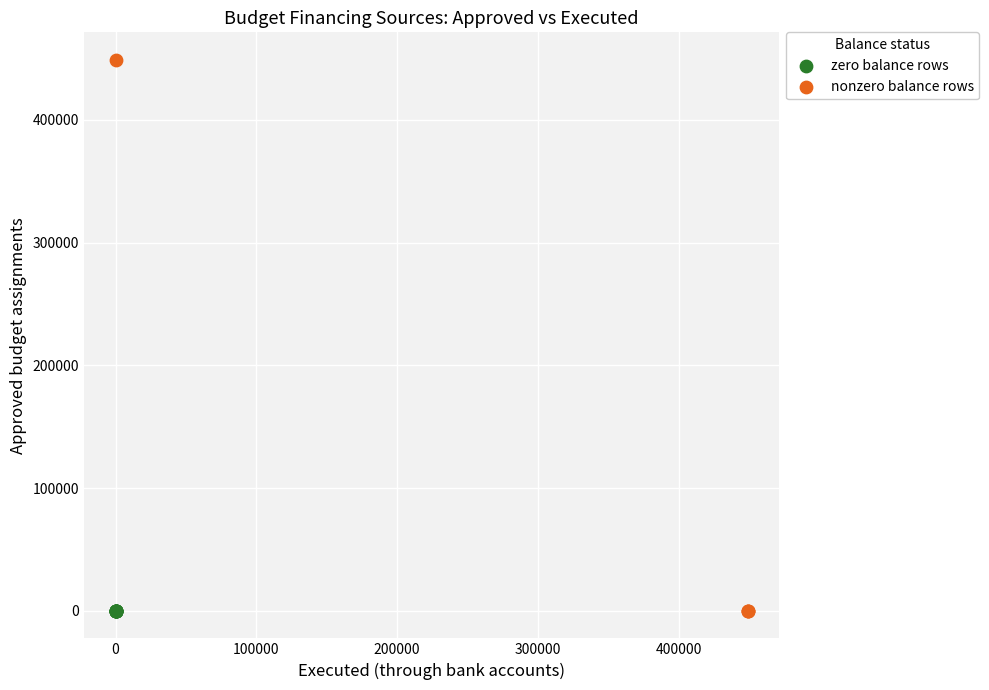

Which series contains the highest Y value?

nonzero balance rows